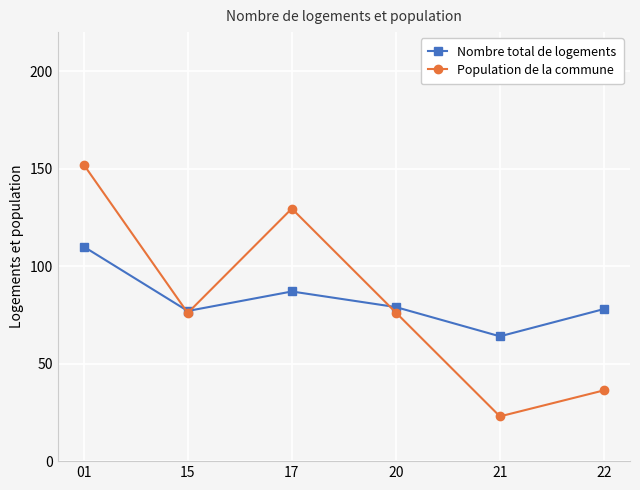

What is the difference between the second highest and second lowest values in the Population de la commune series?

93.2